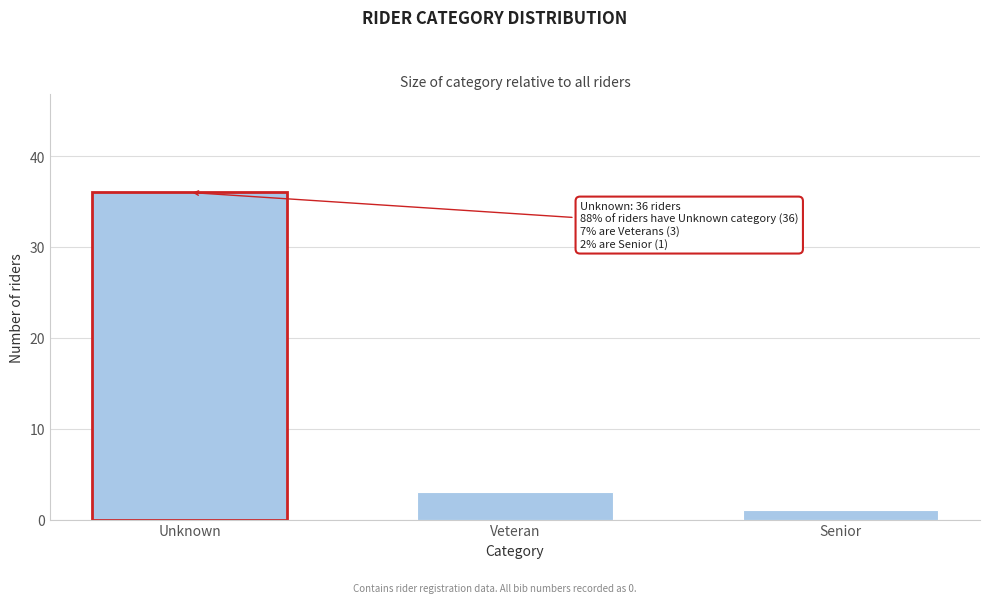

Reading left to right, what are all the values shown in this chart?

36	3	1